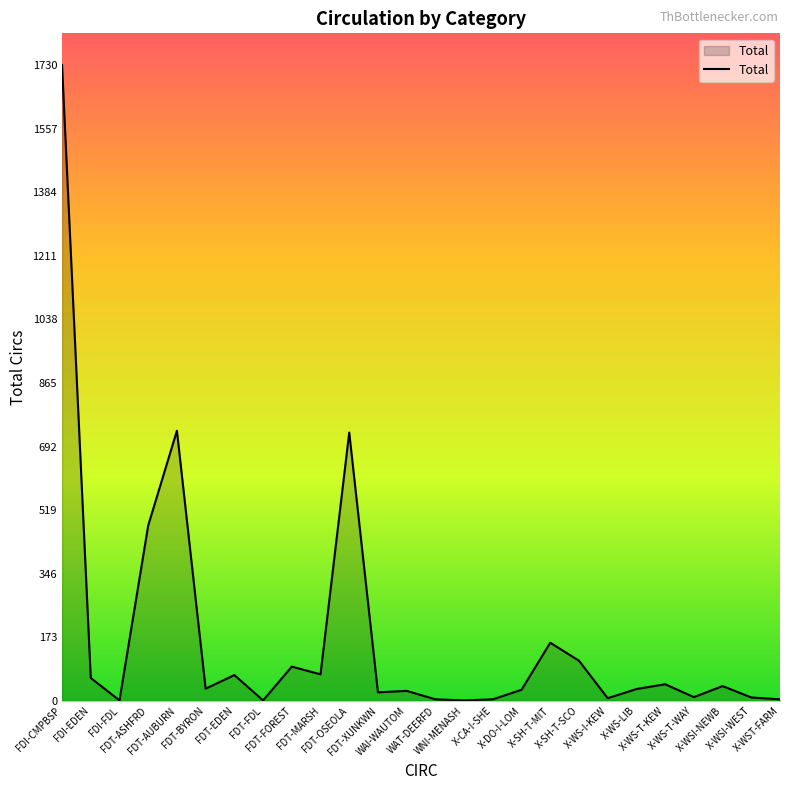

What is the difference between the maximum and minimum values?

1729